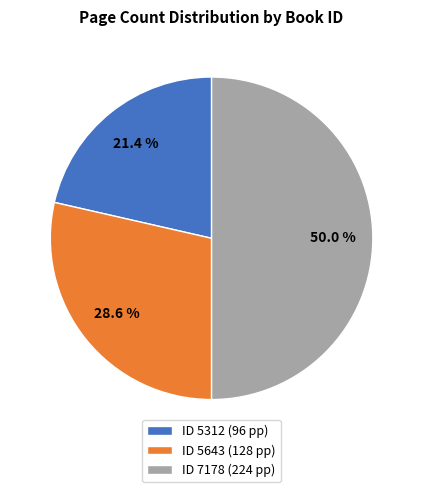

Which has a higher value, ID 5312 (96 pp) or ID 7178 (224 pp)?

ID 7178 (224 pp)